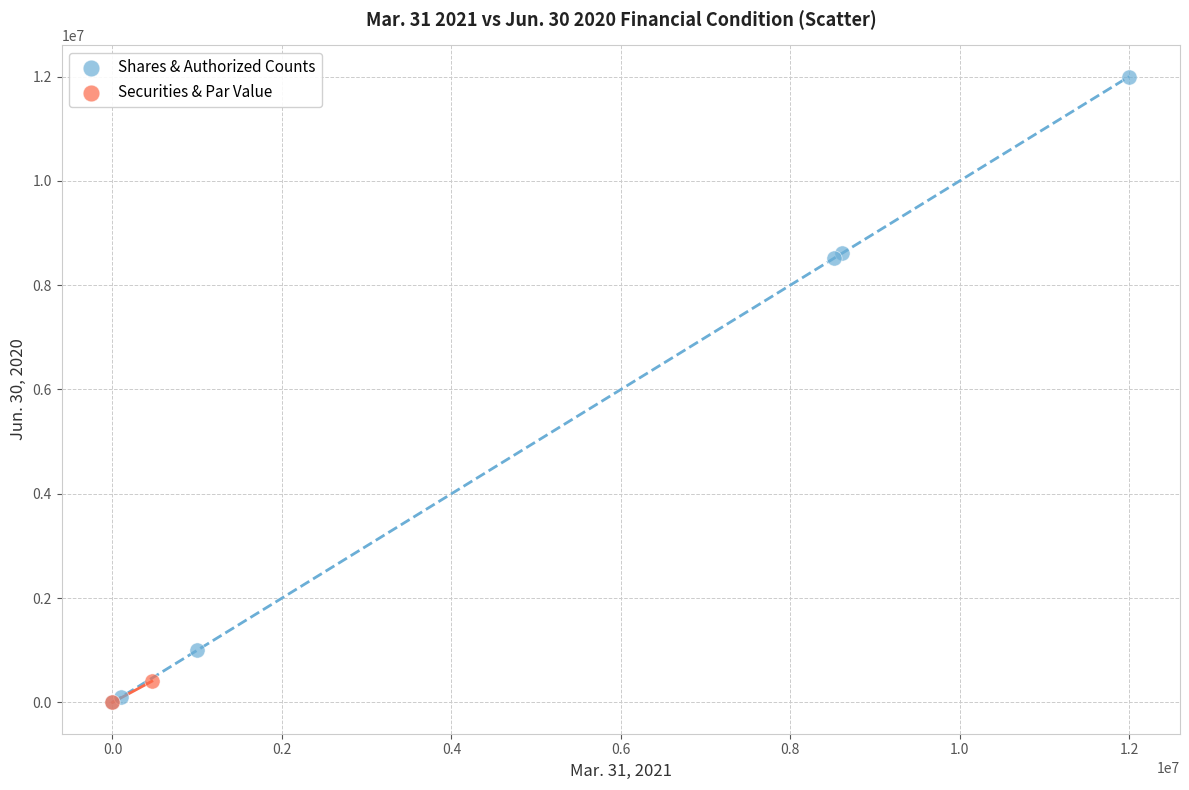

What are all the series names shown in the legend?

Shares & Authorized Counts, Securities & Par Value